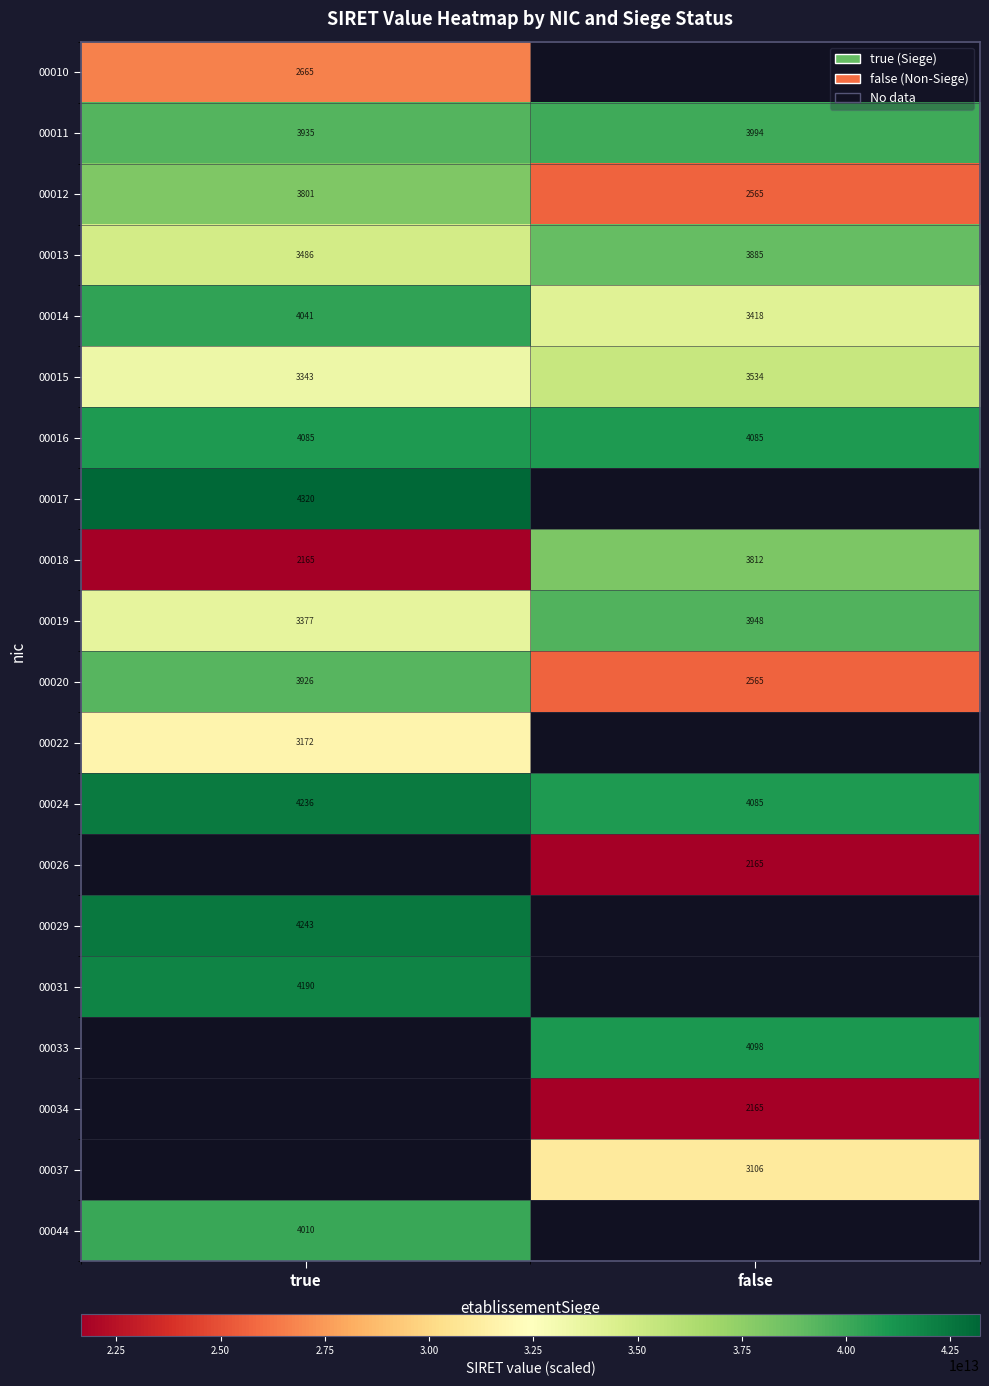

List the labels in order of 00013 value, smallest first.

true, false